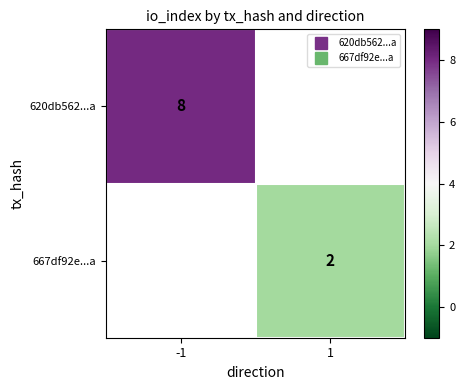

What is the smallest value displayed?

2.0